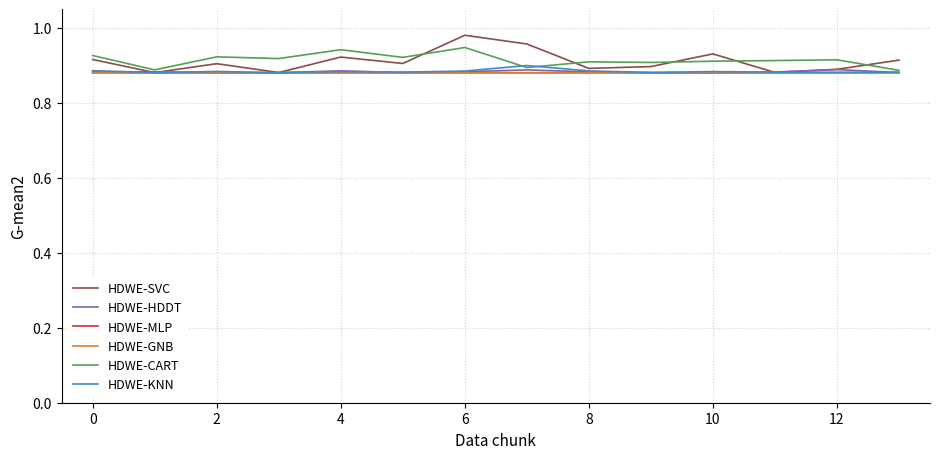

How many lines are shown in the chart?

6